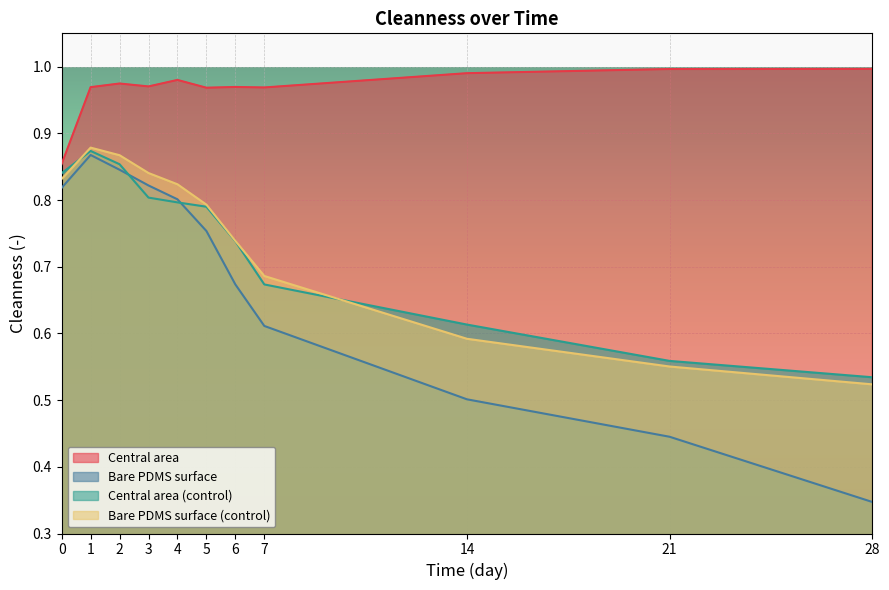

Does the chart display data point markers on the line(s)?

No